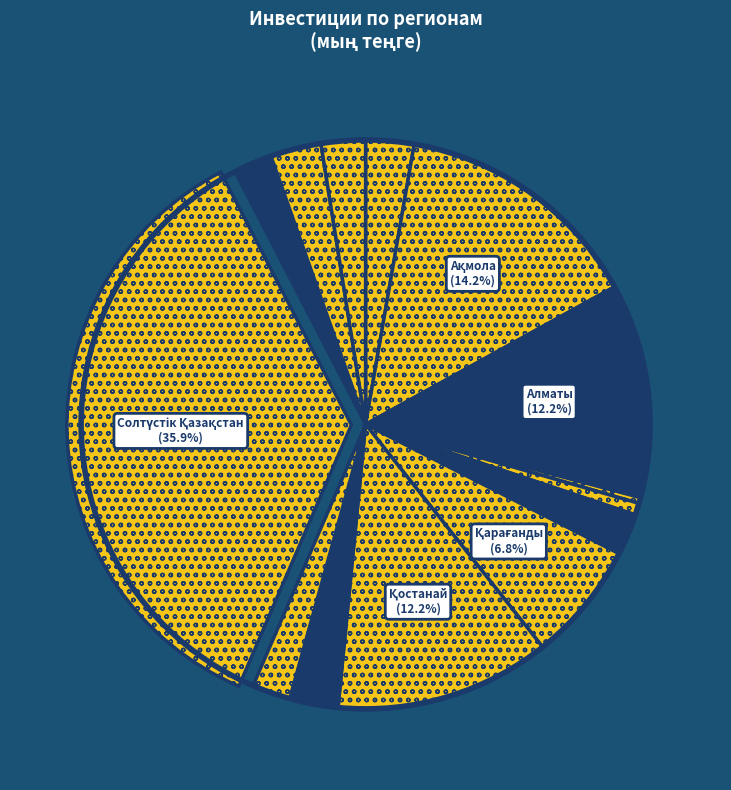

How many segments does this pie chart have?

14